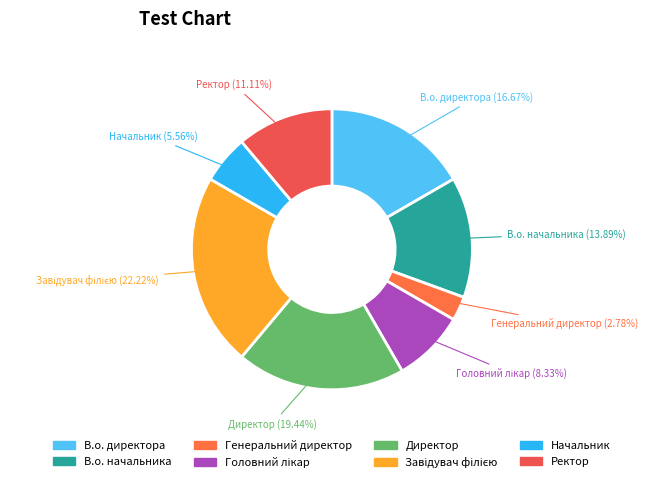

The Ректор slice represents 21% of the pie. True or false?

False